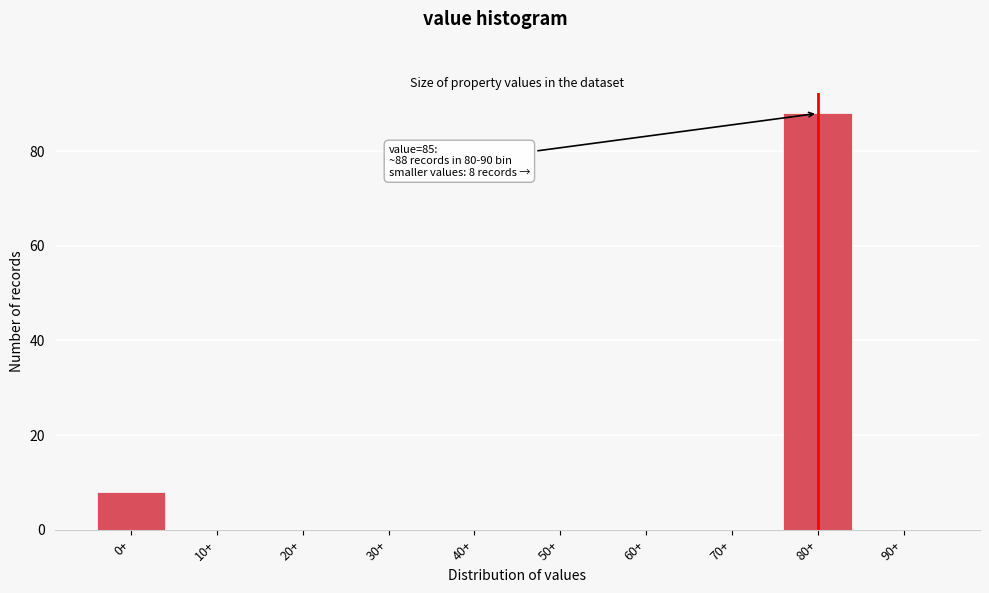

Reading left to right, transcribe all the data shown in this chart.

0+=8	10+=0	20+=0	30+=0	40+=0	50+=0	60+=0	70+=0	80+=88	90+=0